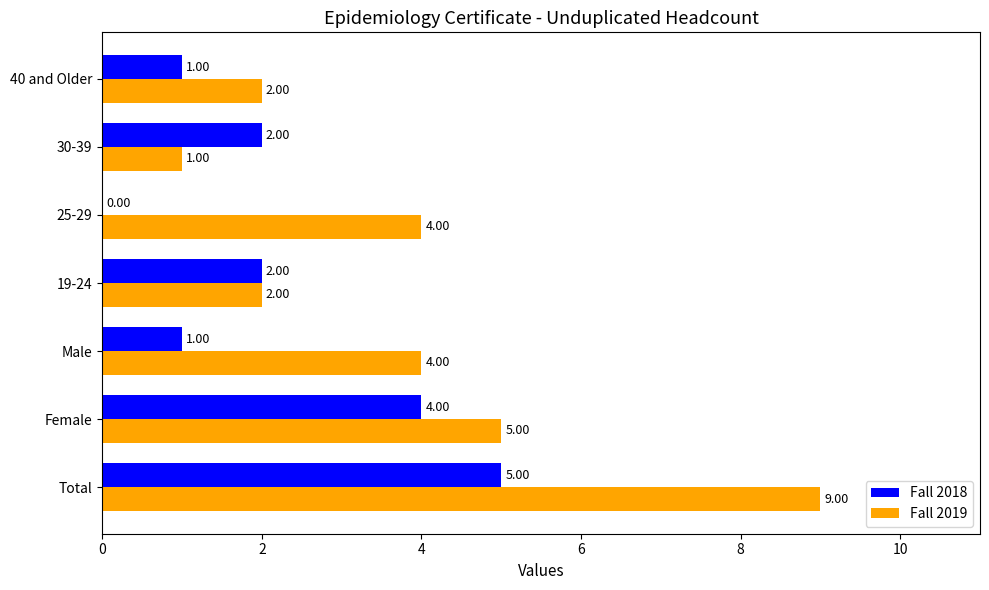

What is the highest value of the Fall 2019 series?

9